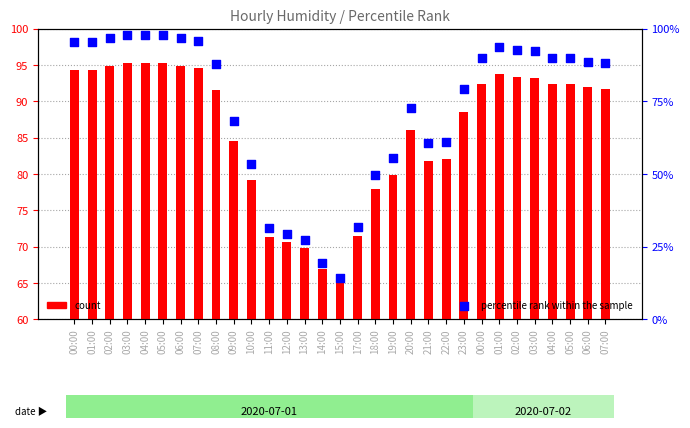

What are all the series names shown in the legend?

count, percentile rank within the sample